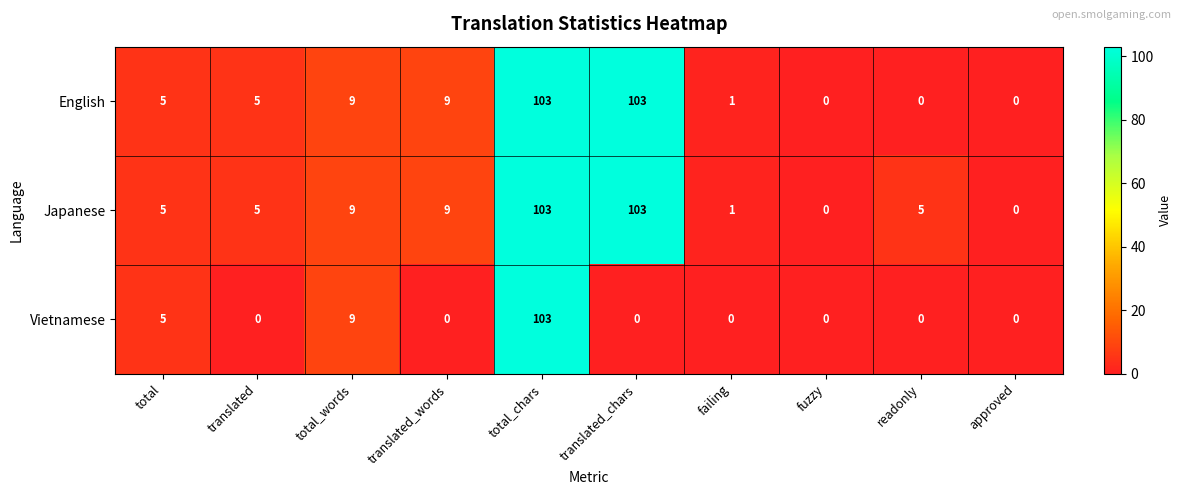

Is the value of English at translated_words greater than the value of Japanese at readonly?

Yes